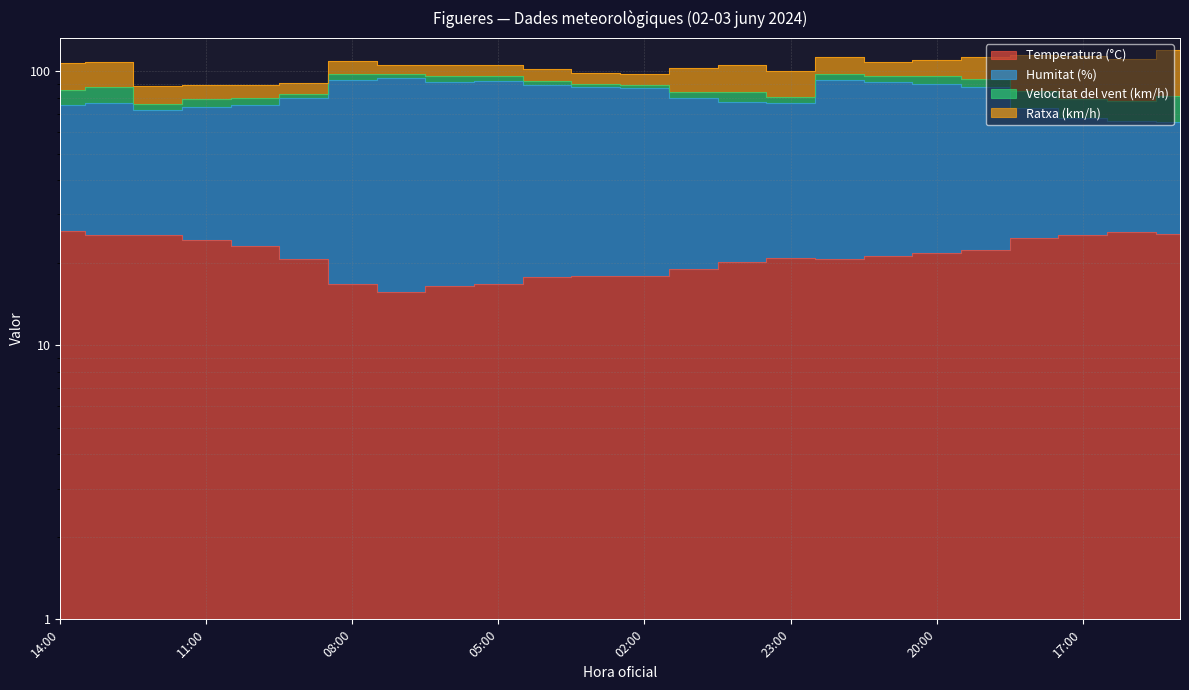

At which category is the sum across all series the highest?

22:00